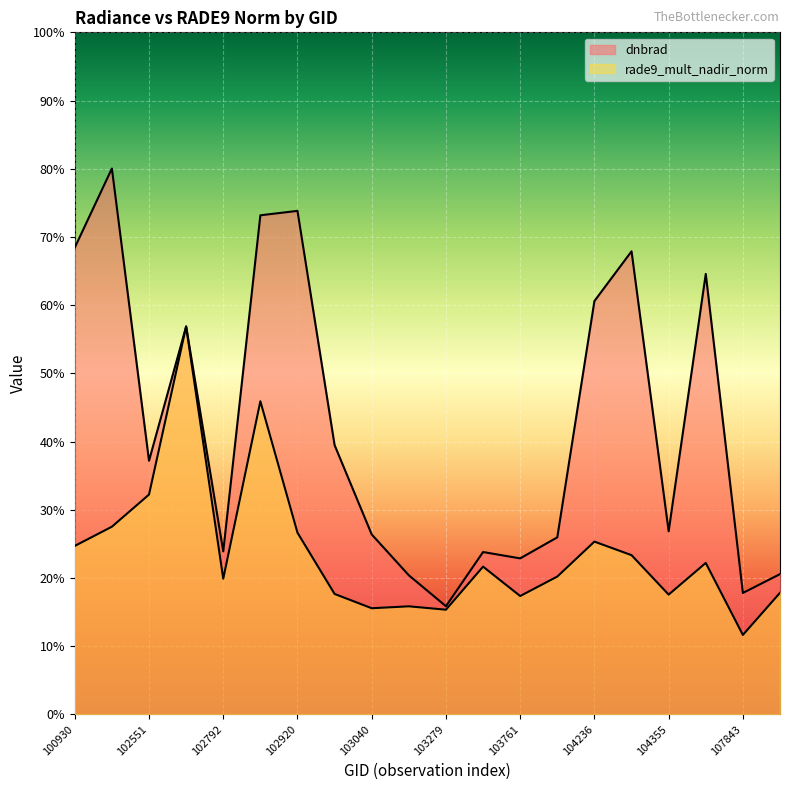

Which series has the widest spread of values?

dnbrad